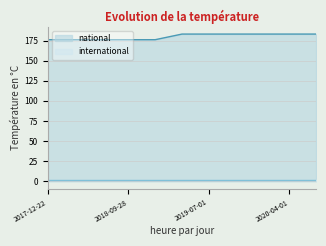

How many lines are shown in the chart?

2